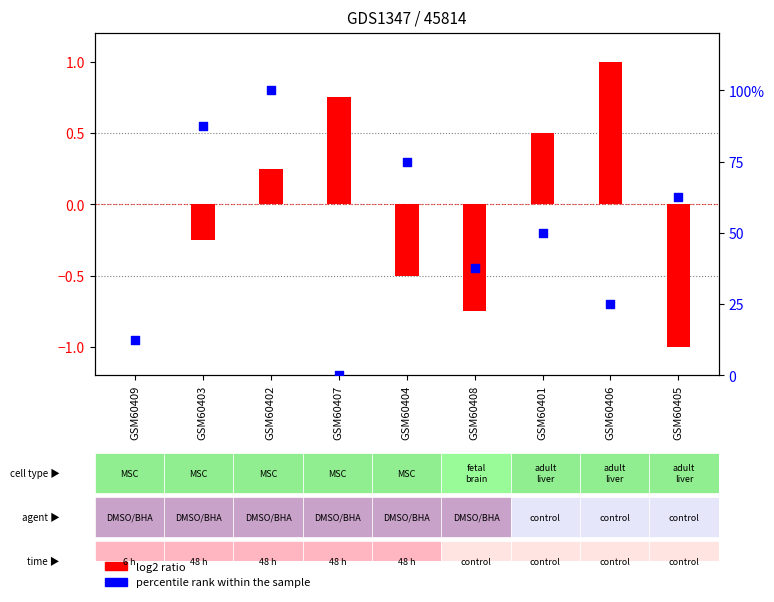

What is the total value across all series at GSM60402?

100.2